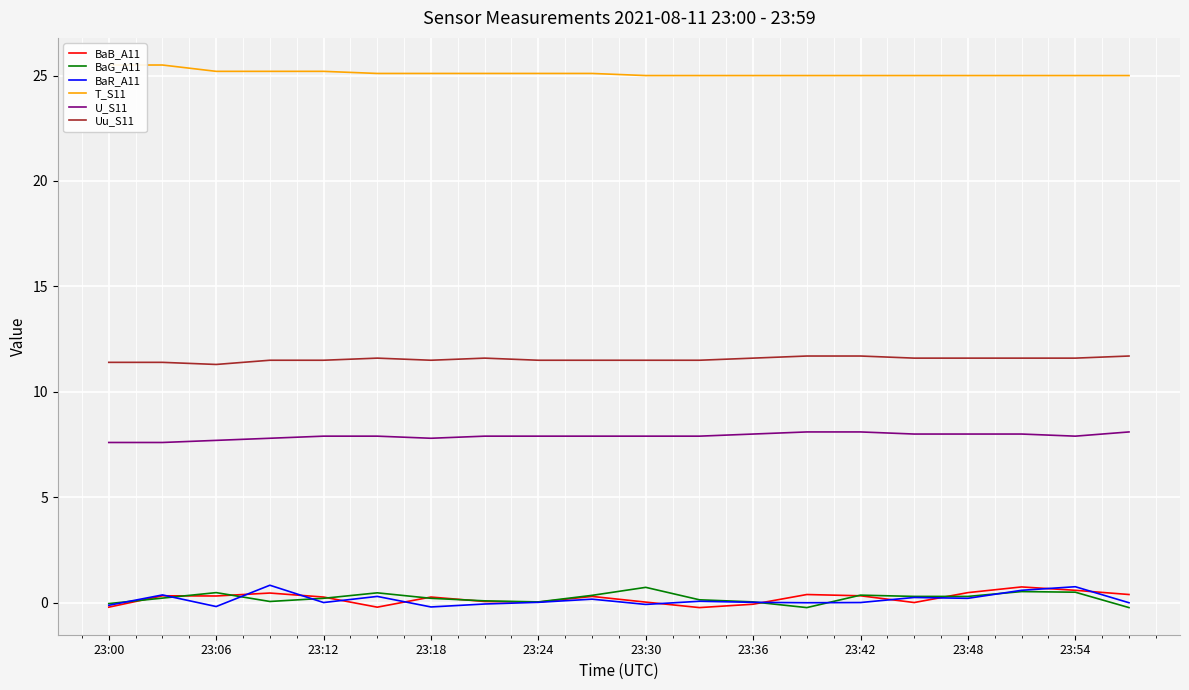

How many data points in BaB_A11 are less than 0?

4